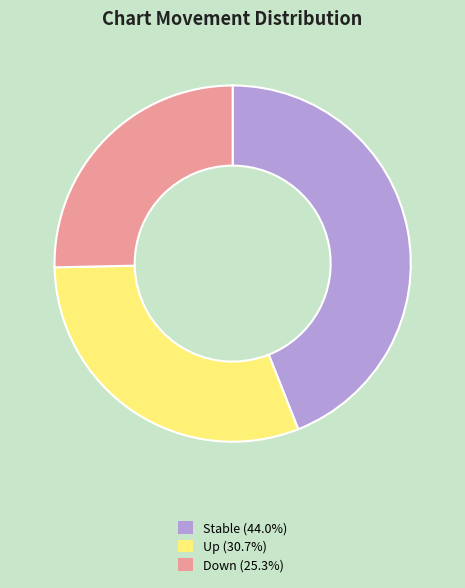

What is the ratio of the value at Up (30.7%) to the value at Down (25.3%)?

1.2